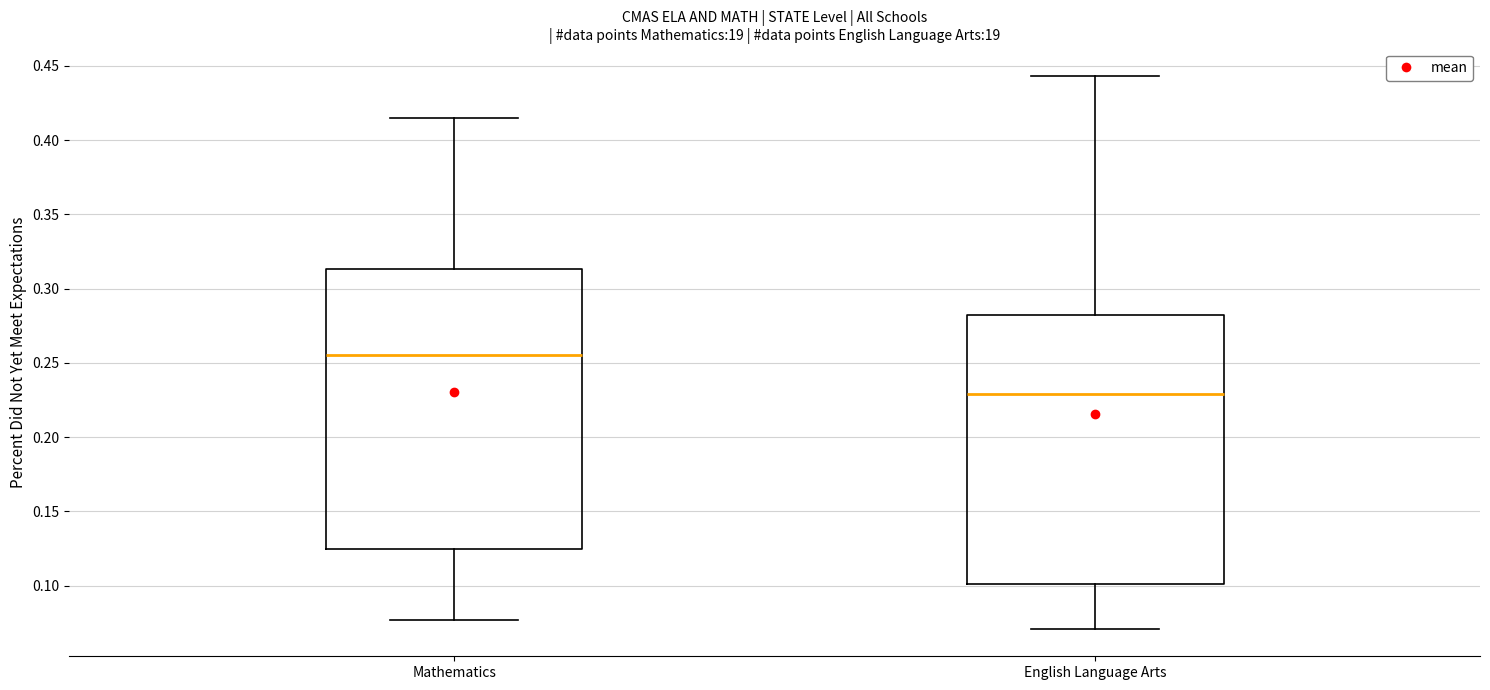

Reading left to right, read every box against the y-axis: the position of its median line, the range the box covers, and the ends of its whiskers. The values are not printed on the chart, so give them approximately, as read against the axis.

Mathematics: median 0.255, box 0.125 to 0.315, whiskers 0.075 to 0.415
English Language Arts: median 0.230, box 0.100 to 0.285, whiskers 0.070 to 0.445